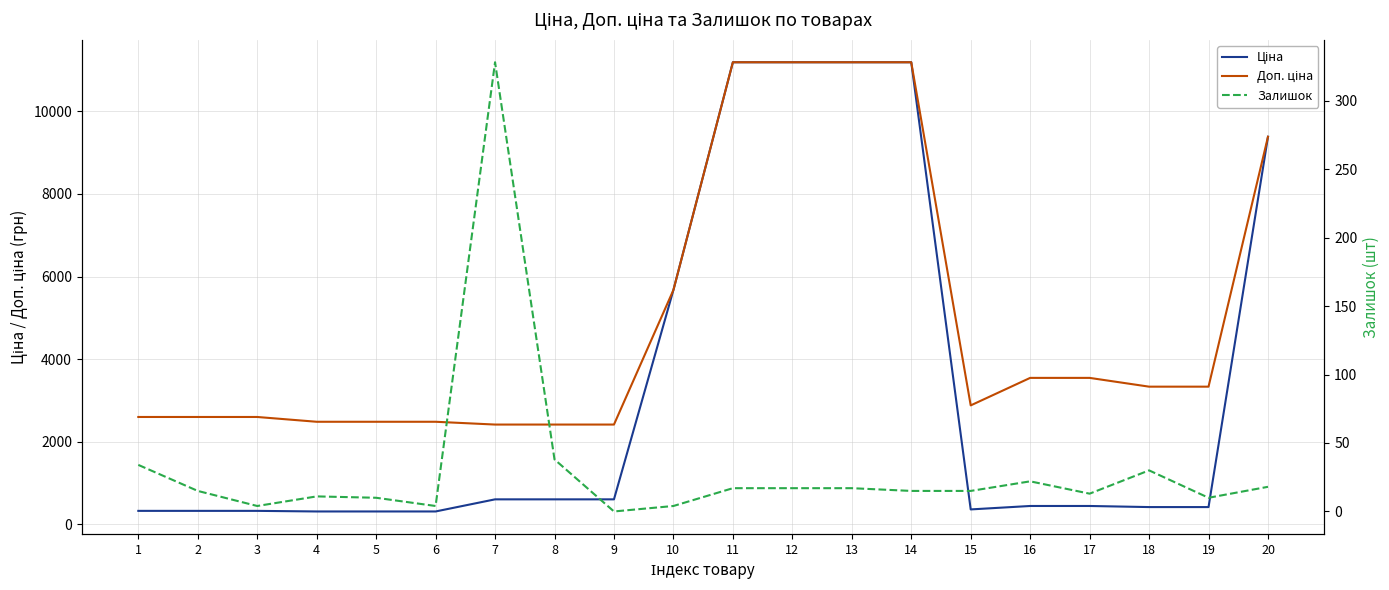

Reading left to right, extract all data points from this chart.

Ціна: 324.8	324.8	324.8	310.3	310.3	310.3	603.7	603.7	603.7	5673.8	11188.2	11188.2	11188.2	11188.2	359.9	443.1	443.1	416.6	416.6	9384.0
Доп. ціна: 2598.3	2598.3	2598.3	2482.4	2482.4	2482.4	2414.8	2414.8	2414.8	5673.8	11188.2	11188.2	11188.2	11188.2	2878.8	3545.0	3545.0	3332.5	3332.5	9384.0
Залишок: 34.0	15.0	4.0	11.0	10.0	4.0	328.0	38.0	0.0	4.0	17.0	17.0	17.0	15.0	15.0	22.0	13.0	30.0	10.0	18.0